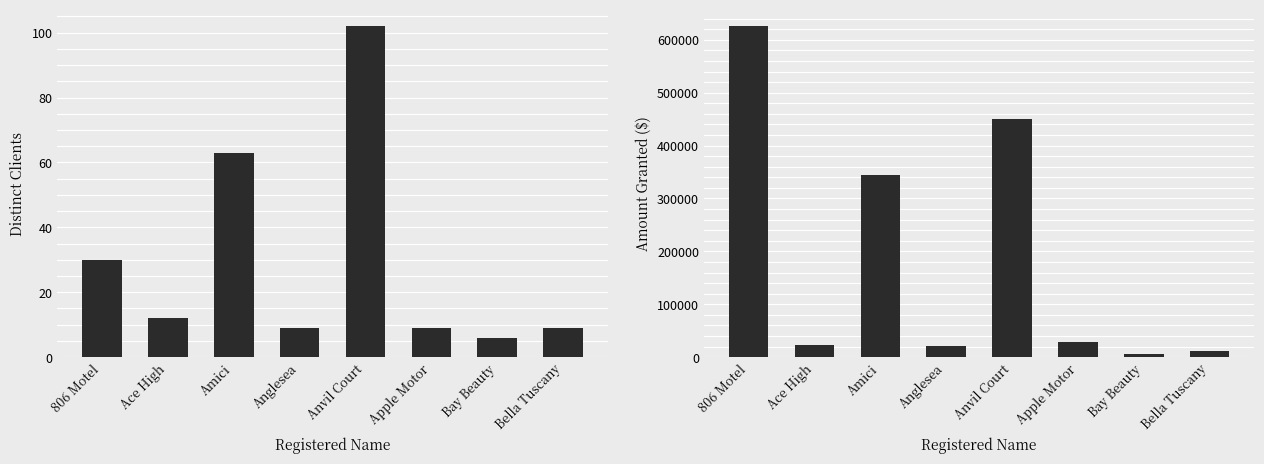

At which category is the sum across all series the highest?

806 Motel